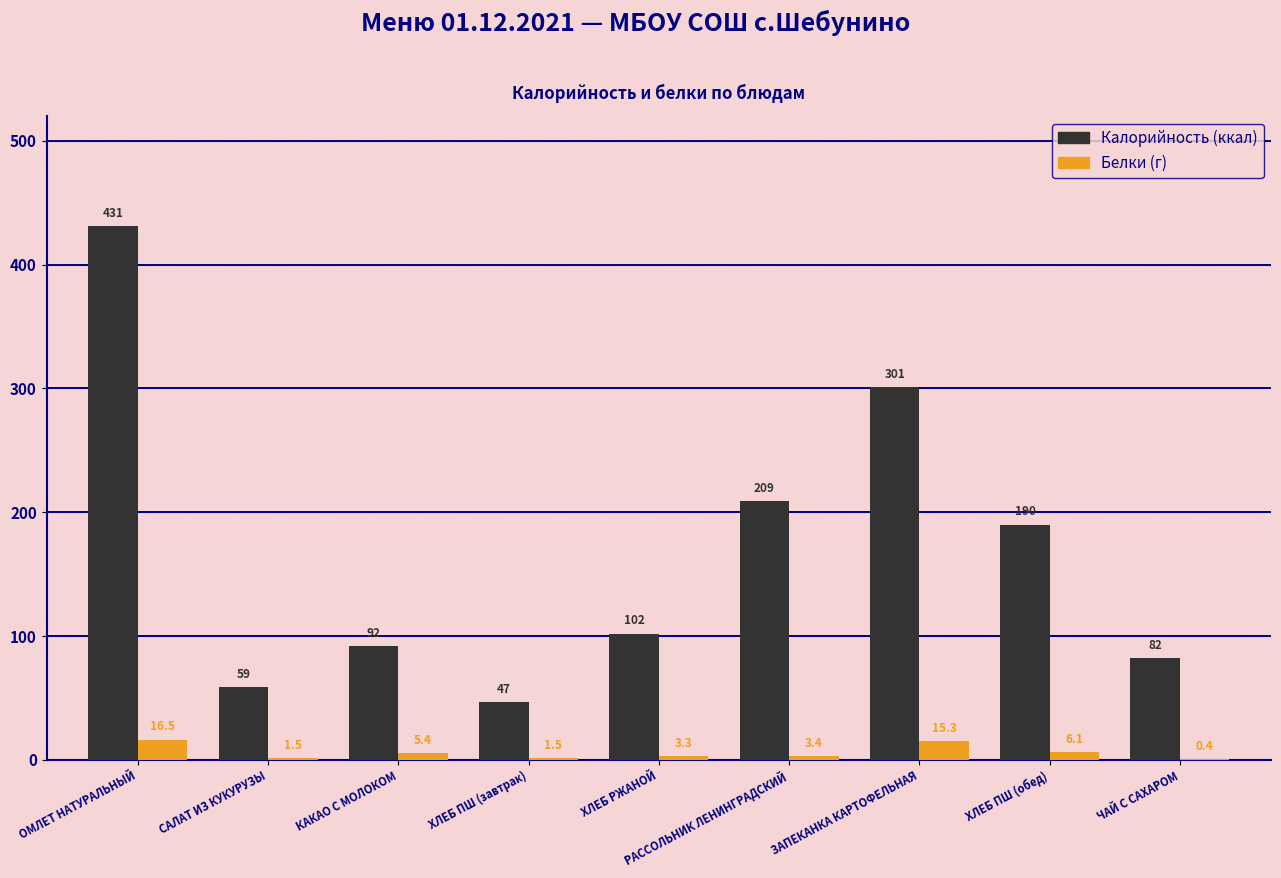

What is the maximum value shown in the chart?

431.0